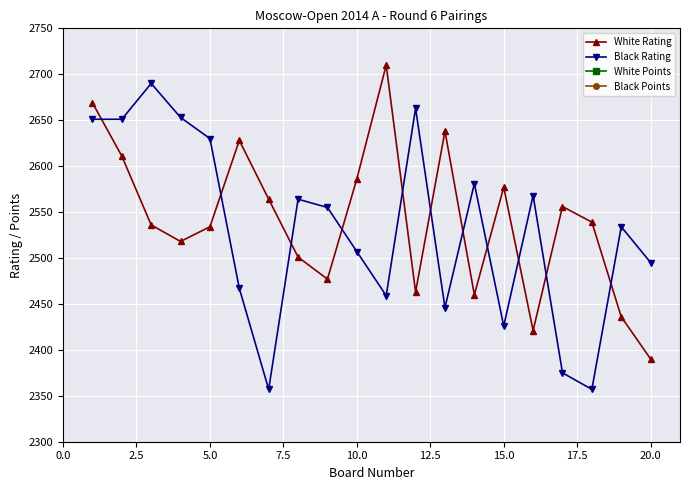

How many lines are shown in the chart?

4